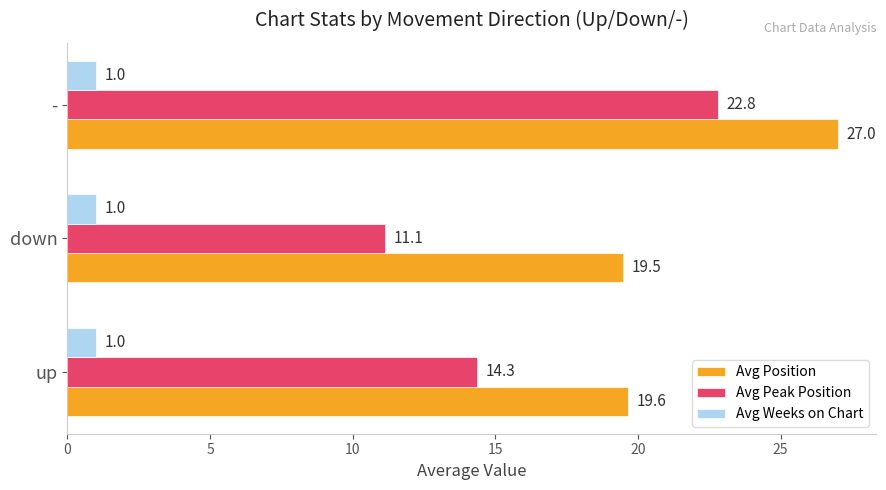

Rank the series by their average value, from lowest to highest.

Avg Weeks on Chart, Avg Peak Position, Avg Position